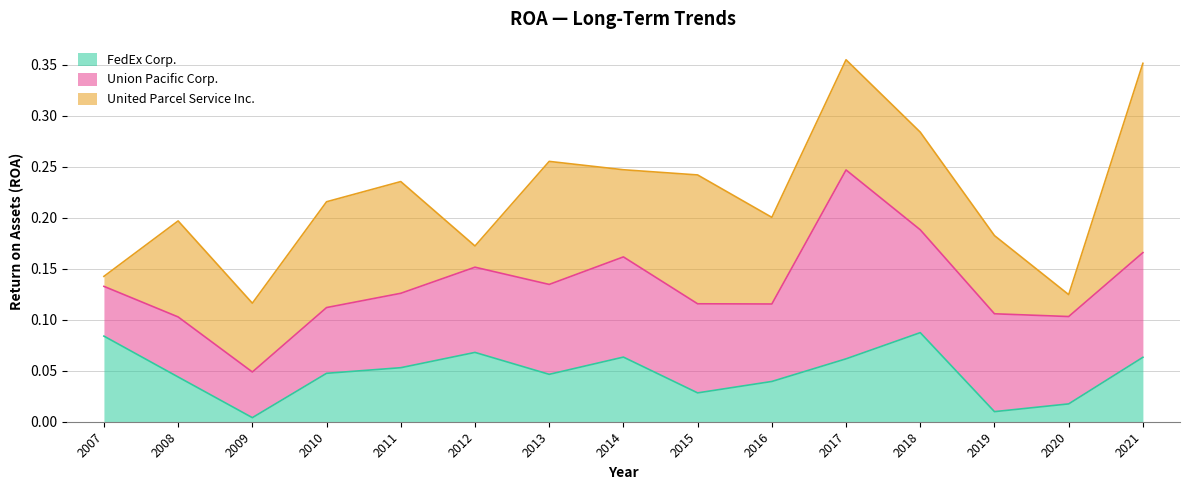

How many interior local peaks does the Union Pacific Corp. series have?

3